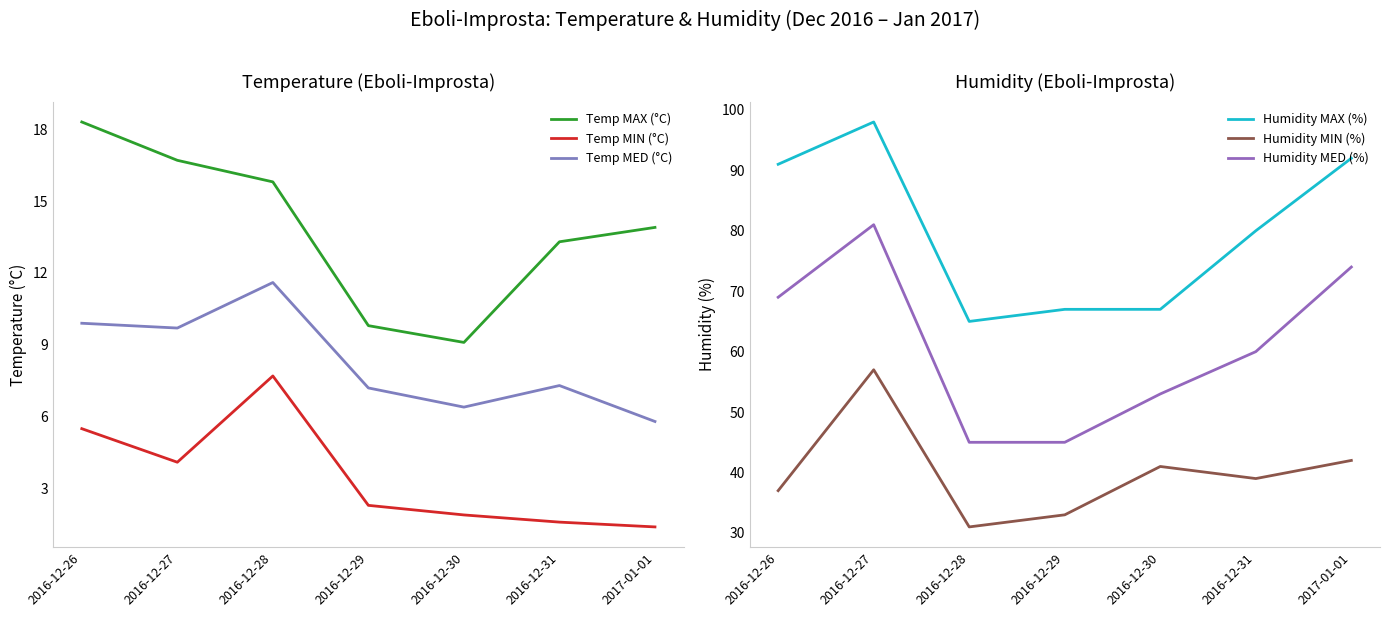

Which series has the widest spread of values?

Humidity MED (%)